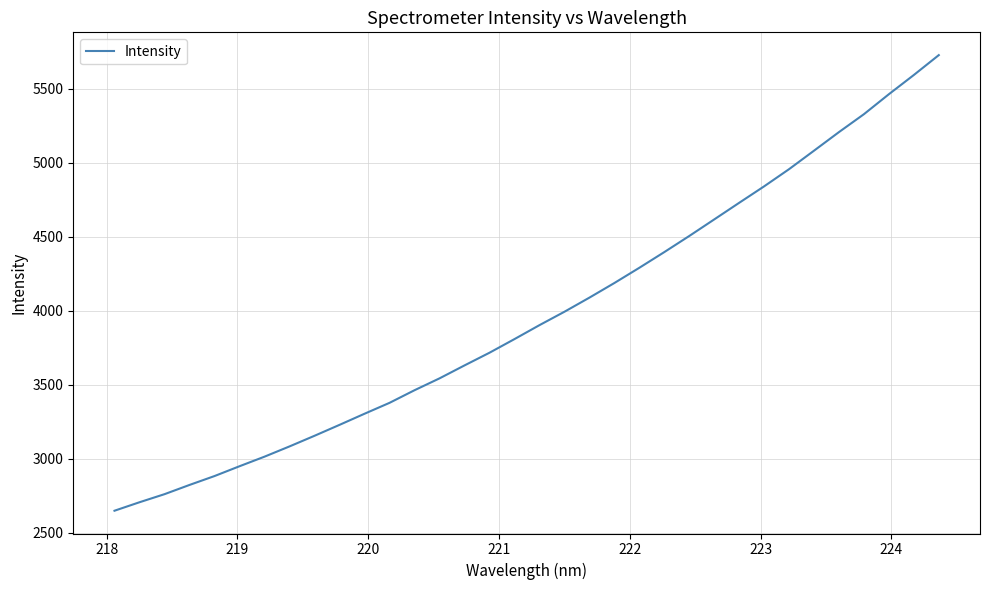

What is the minimum value shown in the chart?

2650.4